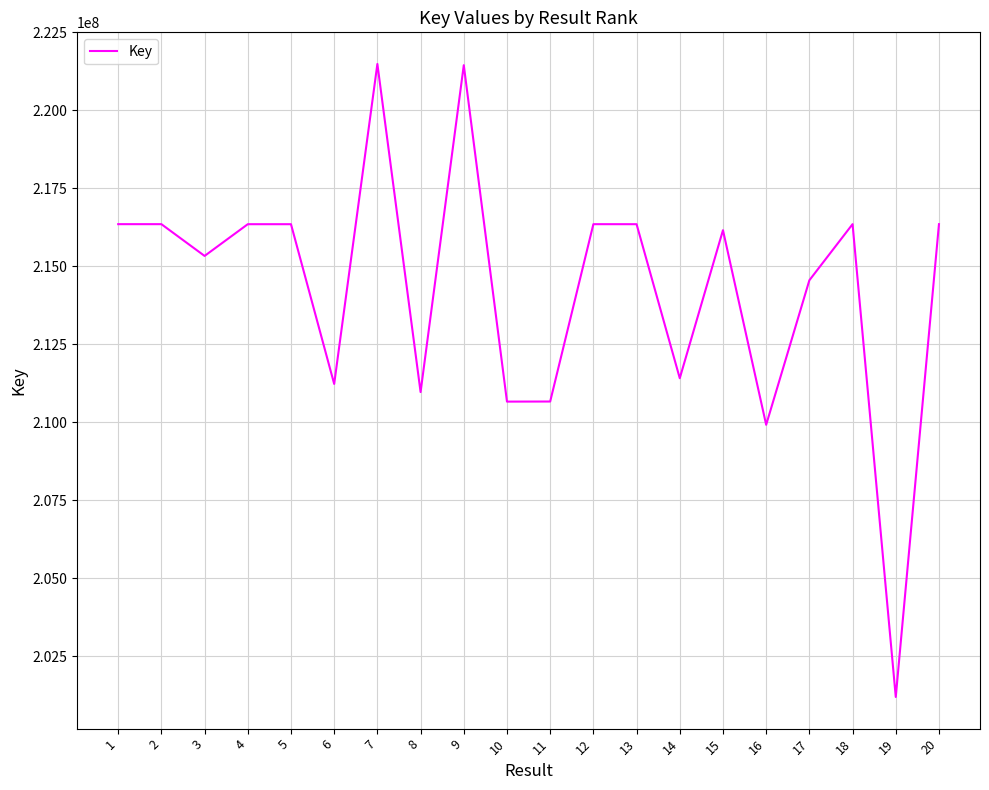

Between 10 and 15, which is larger?

15